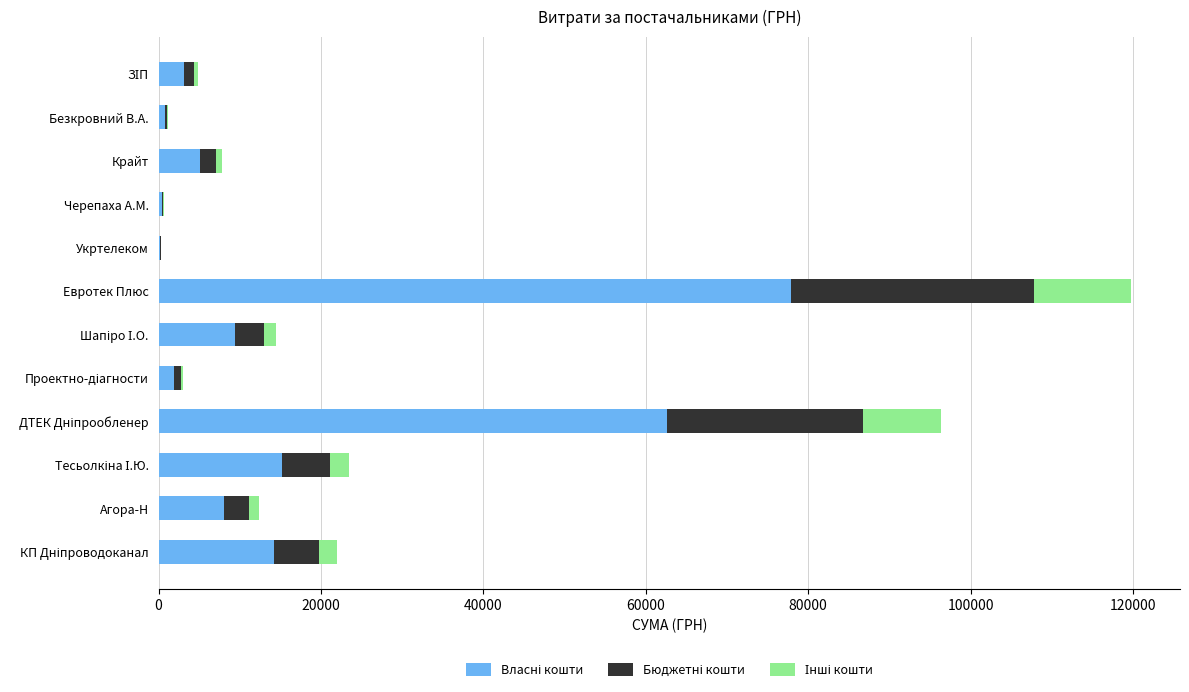

At which category is the sum across all series the highest?

Евротек Плюс